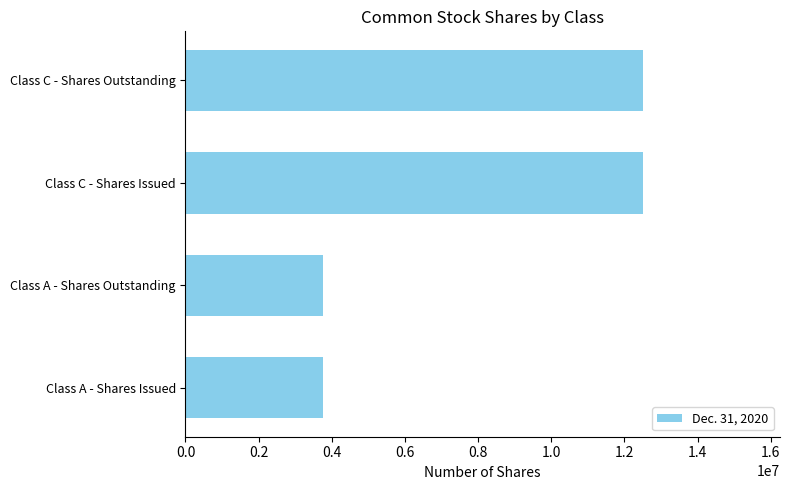

What is the sum of all values?

32492920